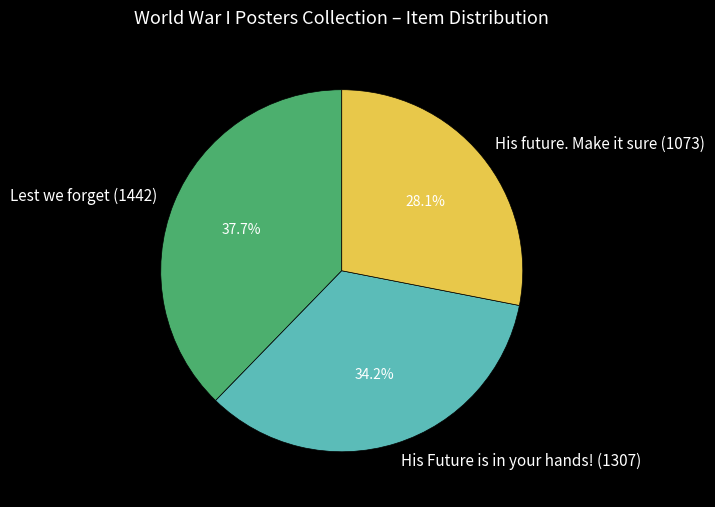

To the nearest percent, what is the average slice percentage?

33%